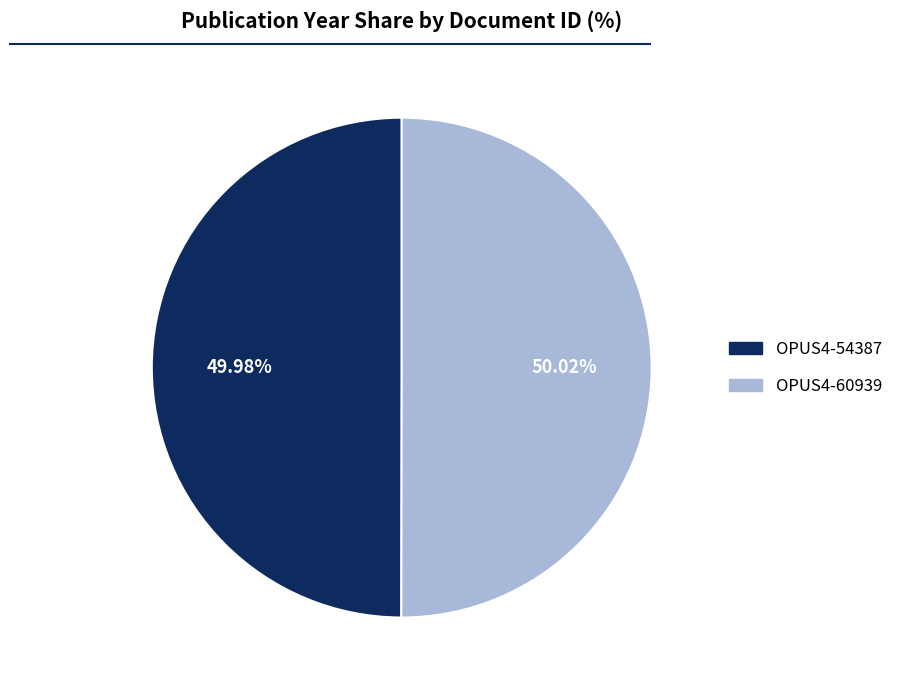

Count the number of slices in the pie.

2